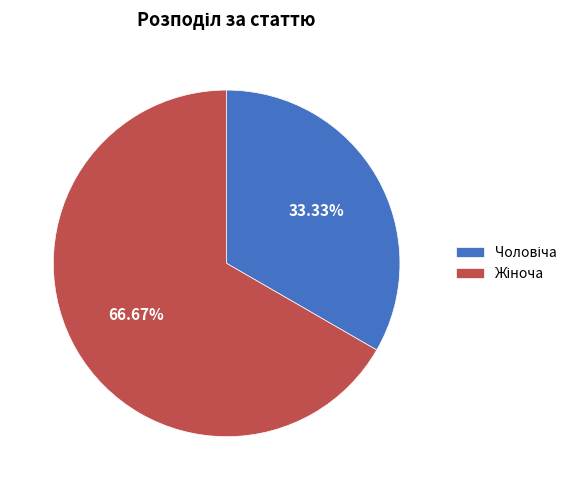

How many segments does this pie chart have?

2